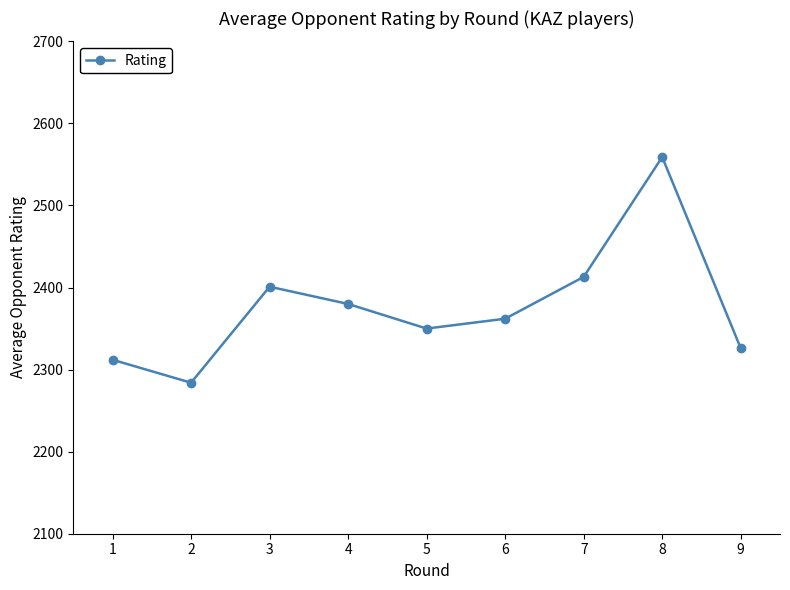

What is the difference between the second highest and second lowest values?

101